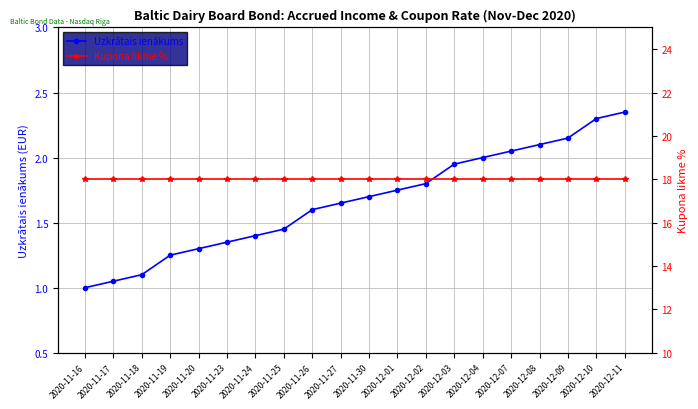

List the series in order of their peak value, lowest first.

Uzkrātais ienākums, Kupona likme %